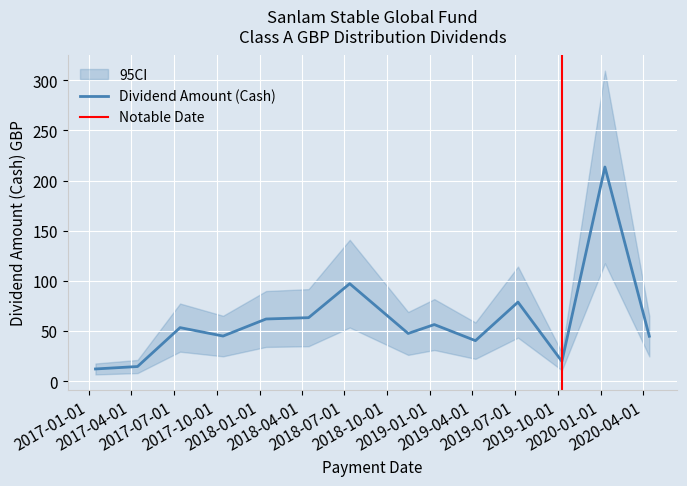

Where is the data nearest to the value 112?

2018-07-13